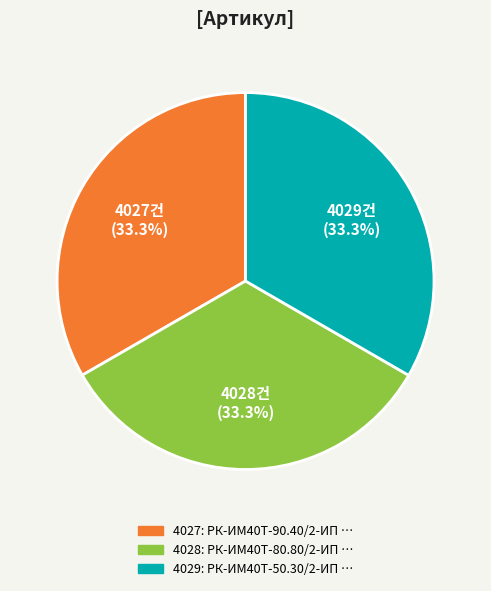

Is there any slice that represents more than half of the pie?

No